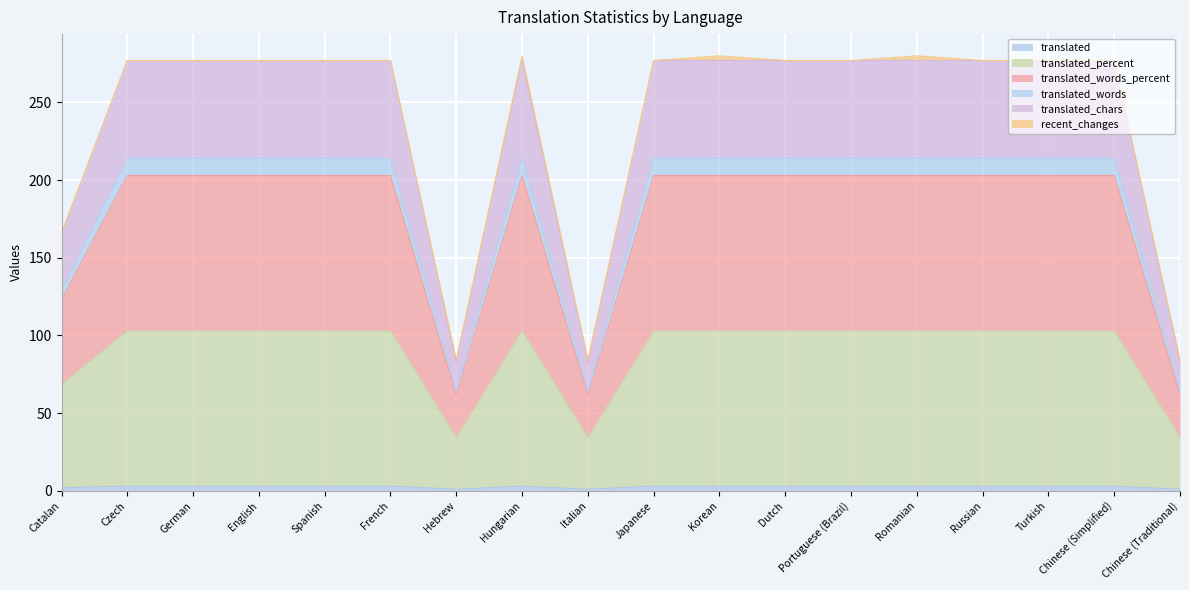

At which category is the sum across all series the highest?

Hungarian